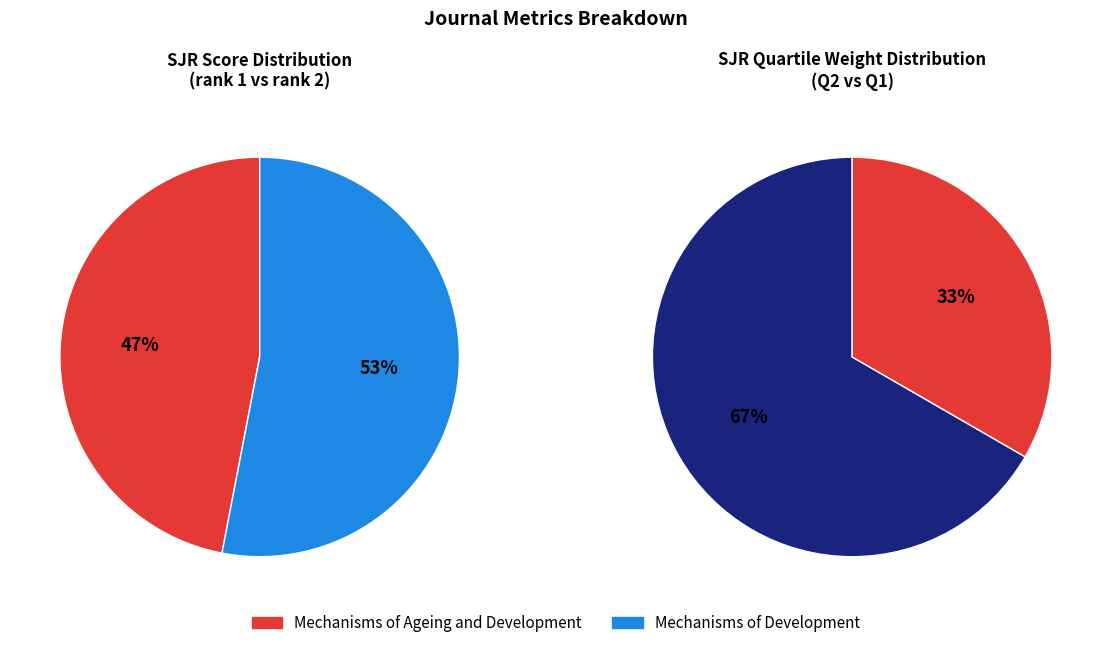

Is it true that Mechanisms of Development is 0% of the pie?

True